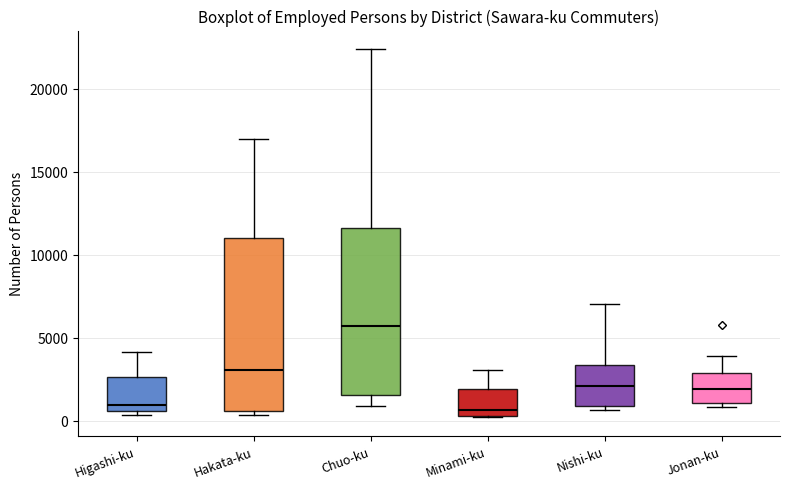

Reading left to right, read every box against the y-axis: the position of its median line, the range the box covers, and the ends of its whiskers. The values are not printed on the chart, so give them approximately, as read against the axis.

Higashi-ku: median 1000, box 500 to 2500, whiskers 500 (just below the box's lower edge) to 4000
Hakata-ku: median 3000, box 500 to 11000, whiskers 500 (just below the box's lower edge) to 17000
Chuo-ku: median 5500, box 1500 to 11500, whiskers 1000 to 22500
Minami-ku: median 500 (just above the box's lower edge), box 500 to 2000, whiskers 0 to 3000
Nishi-ku: median 2000, box 1000 to 3500, whiskers 500 to 7000
Jonan-ku: median 2000, box 1000 to 3000, whiskers 1000 (just below the box's lower edge) to 4000